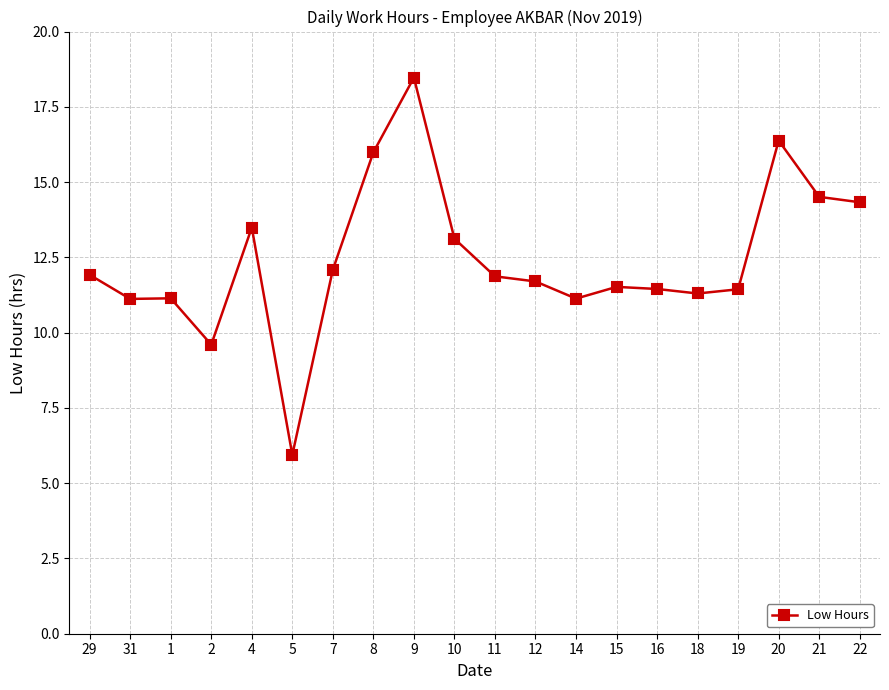

The value at 21 is 20.7. True or false?

False